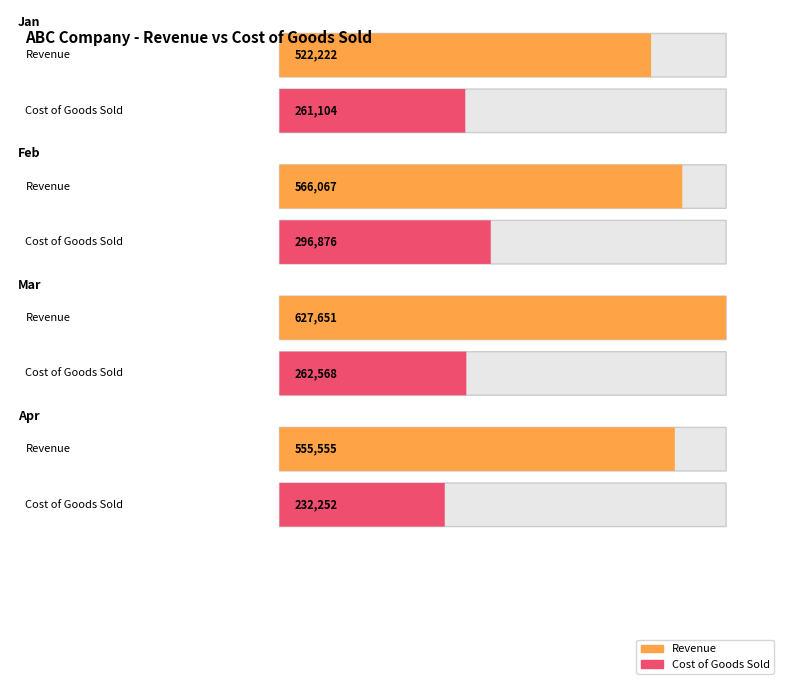

The Cost of Goods Sold series shows 393878 at Jan. True or false?

False